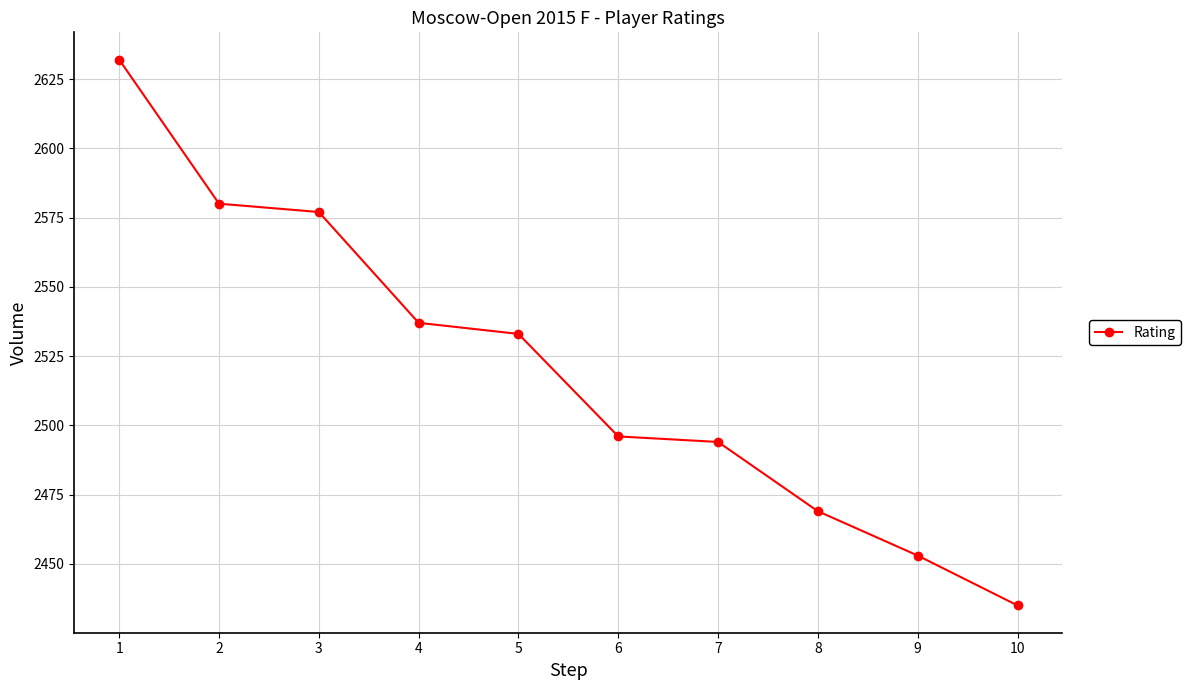

True or false: the data shows 3958 at 9.

False